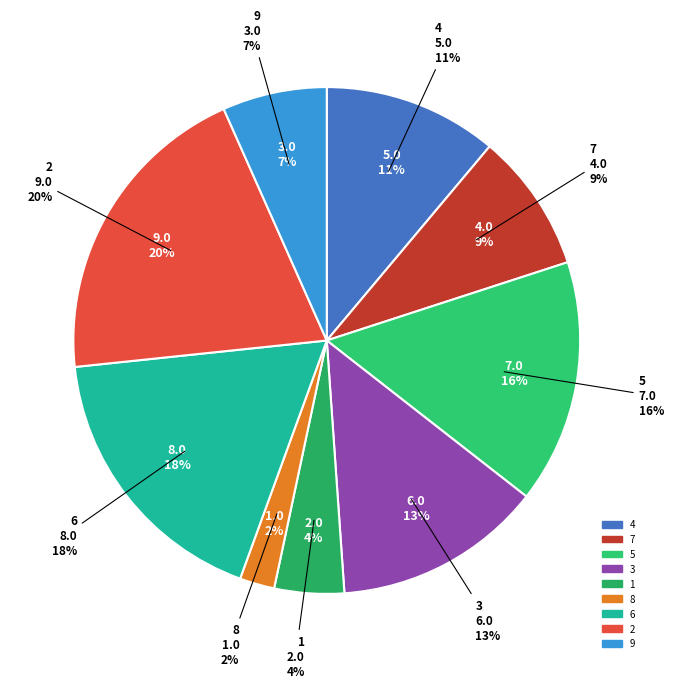

To the nearest percent, what percentage of the pie is 2?

20%